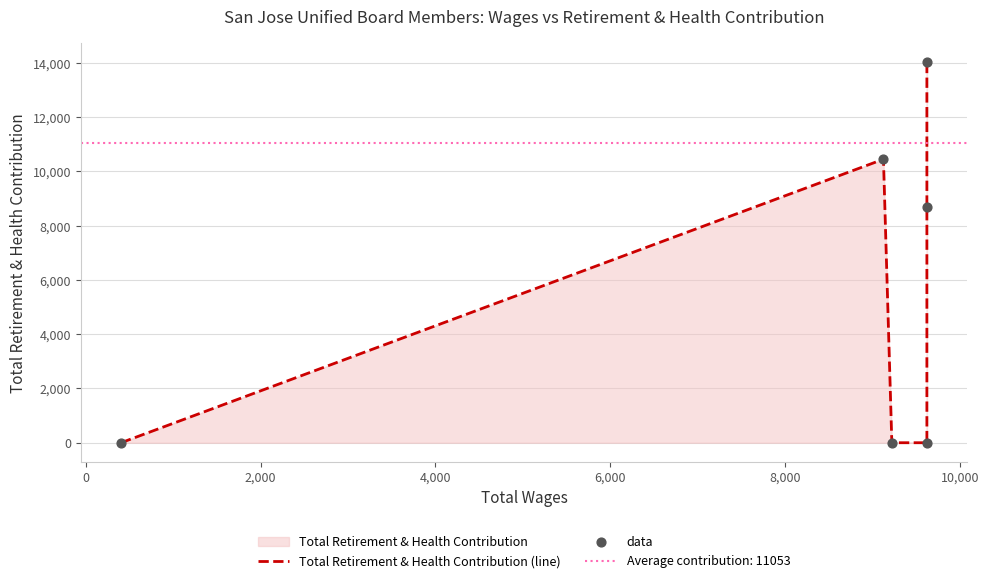

Which series reaches the minimum Y coordinate?

Total Retirement & Health Contribution (line)